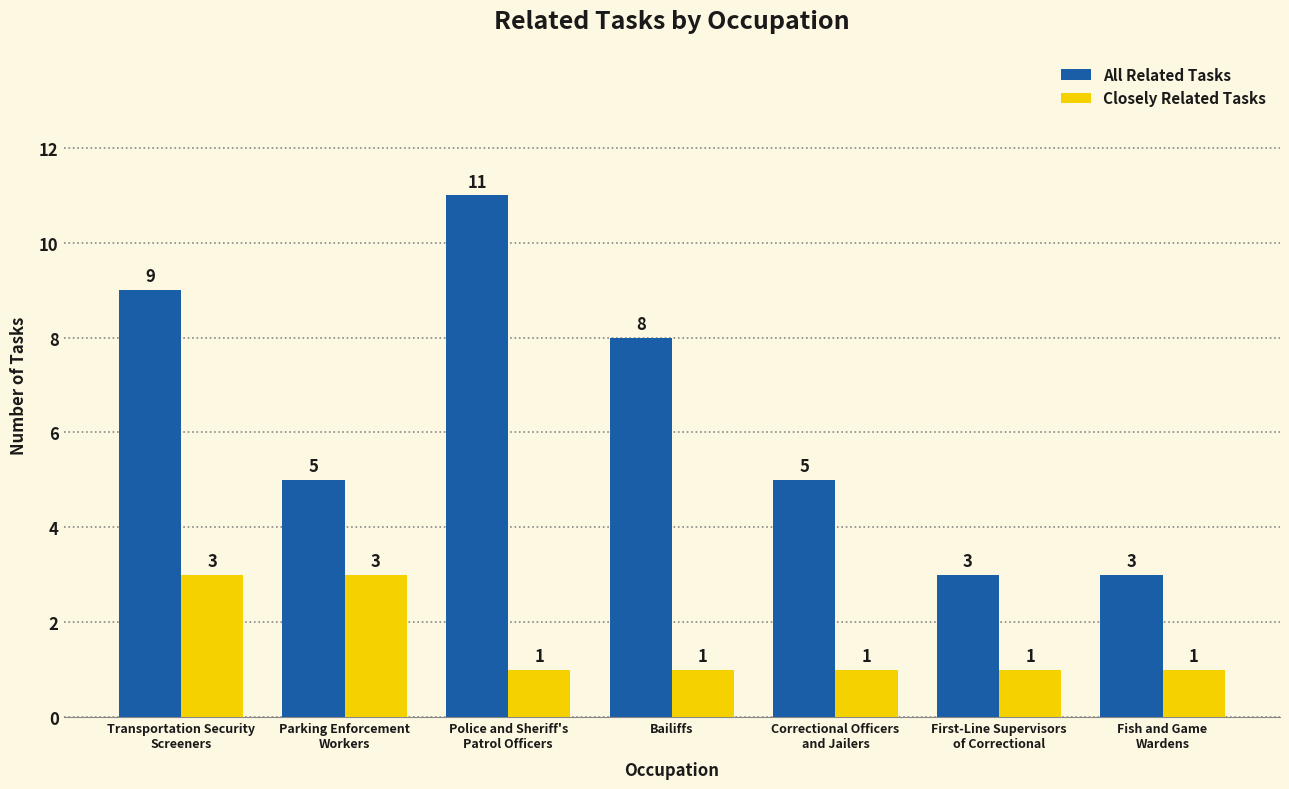

Reading left to right, transcribe all the data shown in this chart.

All Related Tasks: Transportation Security
Screeners=9	Parking Enforcement
Workers=5	Police and Sheriff's
Patrol Officers=11	Bailiffs=8	Correctional Officers
and Jailers=5	First-Line Supervisors
of Correctional=3	Fish and Game
Wardens=3
Closely Related Tasks: Transportation Security
Screeners=3	Parking Enforcement
Workers=3	Police and Sheriff's
Patrol Officers=1	Bailiffs=1	Correctional Officers
and Jailers=1	First-Line Supervisors
of Correctional=1	Fish and Game
Wardens=1